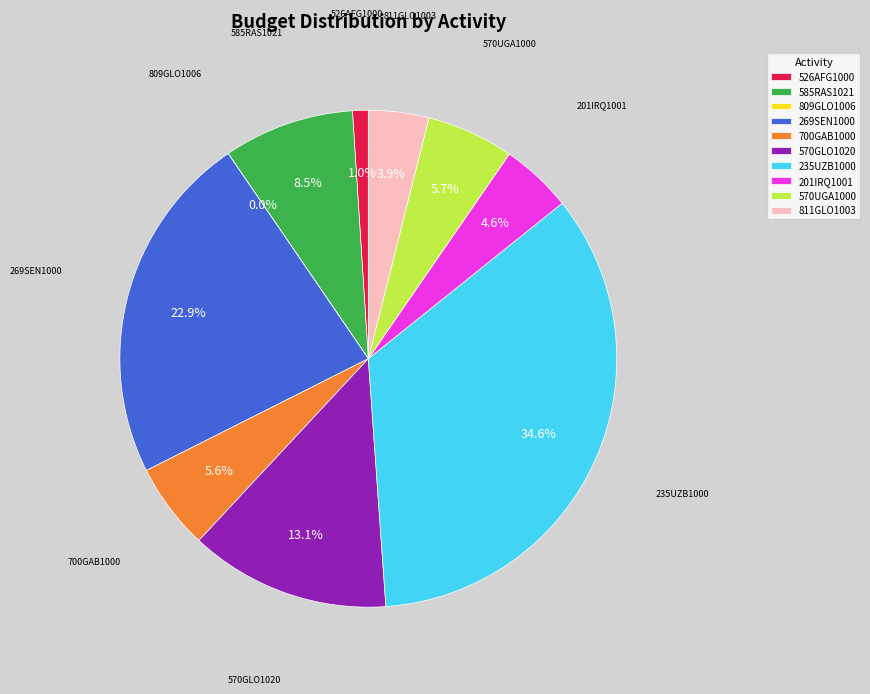

Which slice is the largest?

235UZB1000